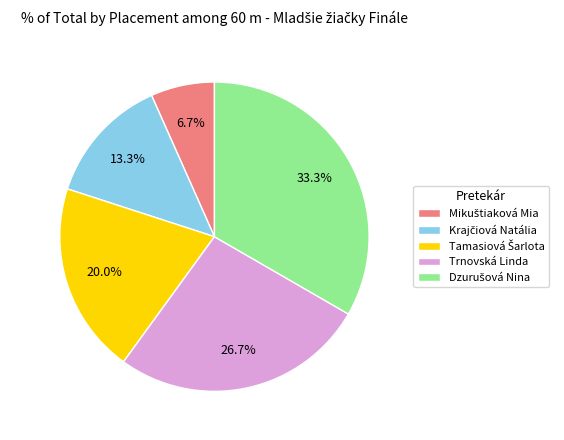

Is there any slice that represents more than half of the pie?

No